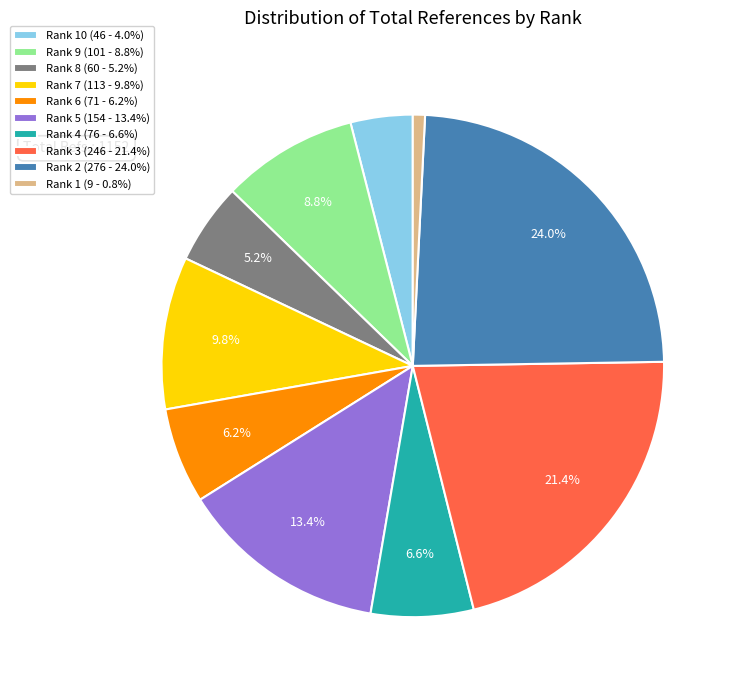

Does Rank 5 (154 - 13.4%) represent more than half of the total?

No